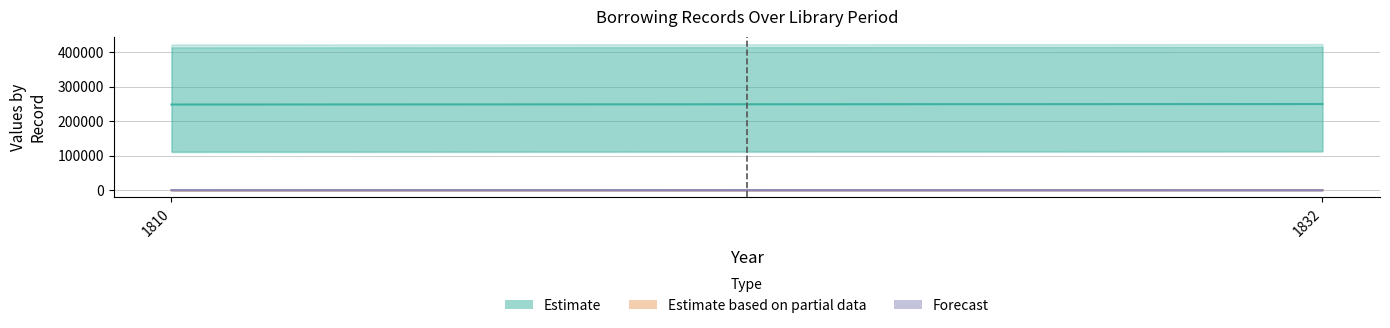

Reading left to right, what are all the values shown in this chart?

Estimate: 247884.0	249301.5
Estimate based on partial data: 44.5	333.5
Forecast: 4.0	7.0